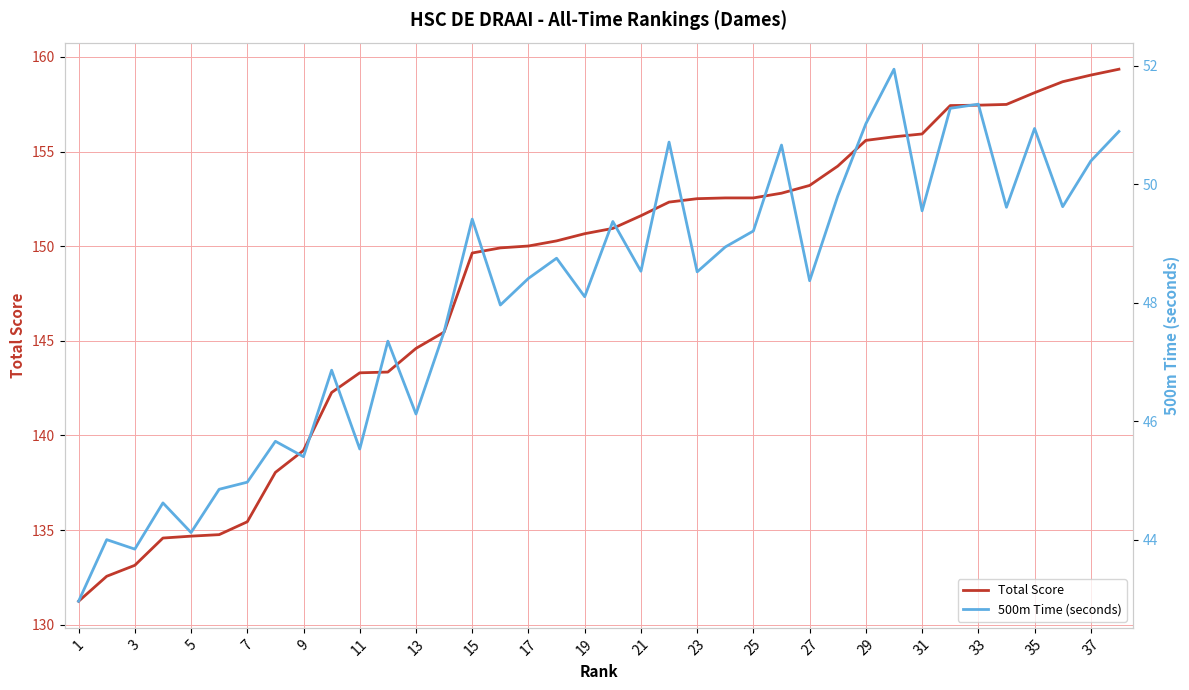

Is it true that Total Score equals 96.1 at 15?

False